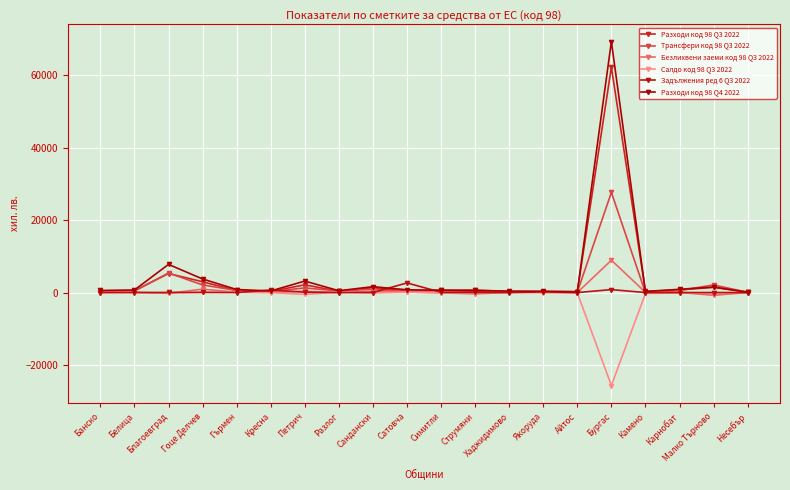

How many categories are shown in the chart?

20